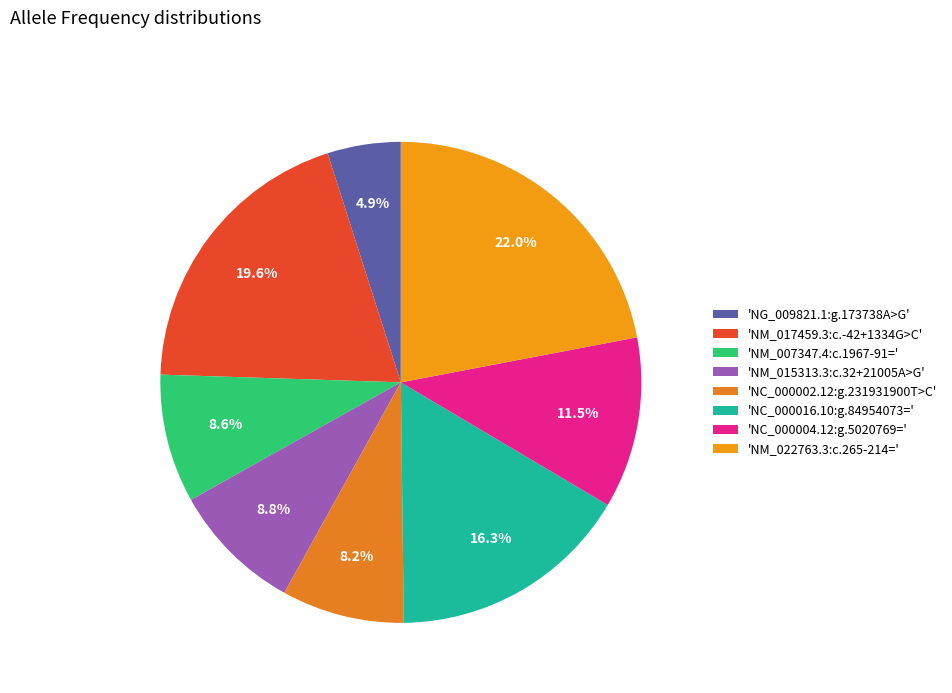

How many slices are in this pie chart?

8